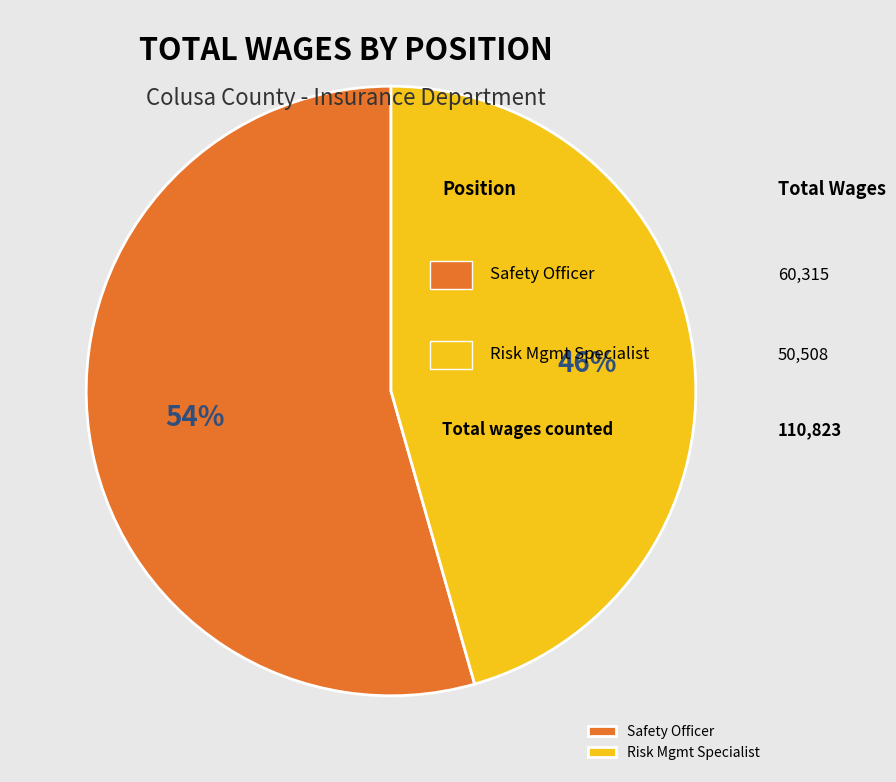

Is it true that Safety Officer is 54% of the pie?

True